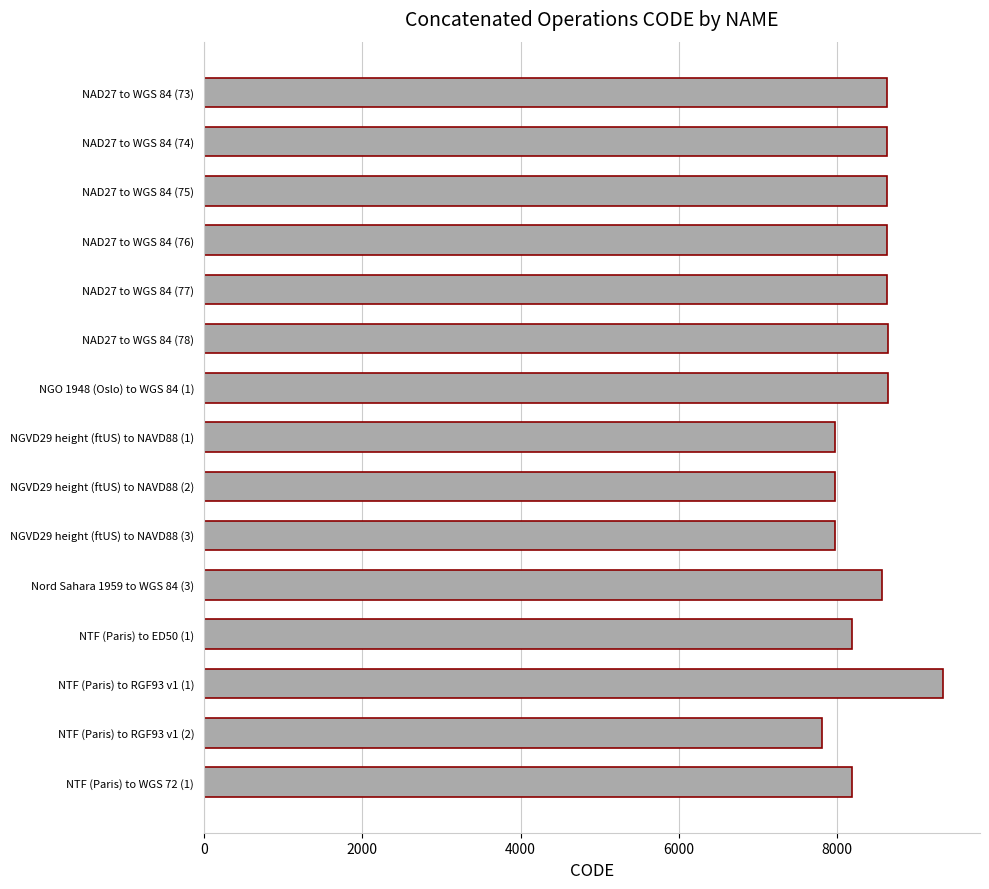

What is the sum of the values at Nord Sahara 1959 to WGS 84 (3) and NTF (Paris) to RGF93 v1 (1)?

17899